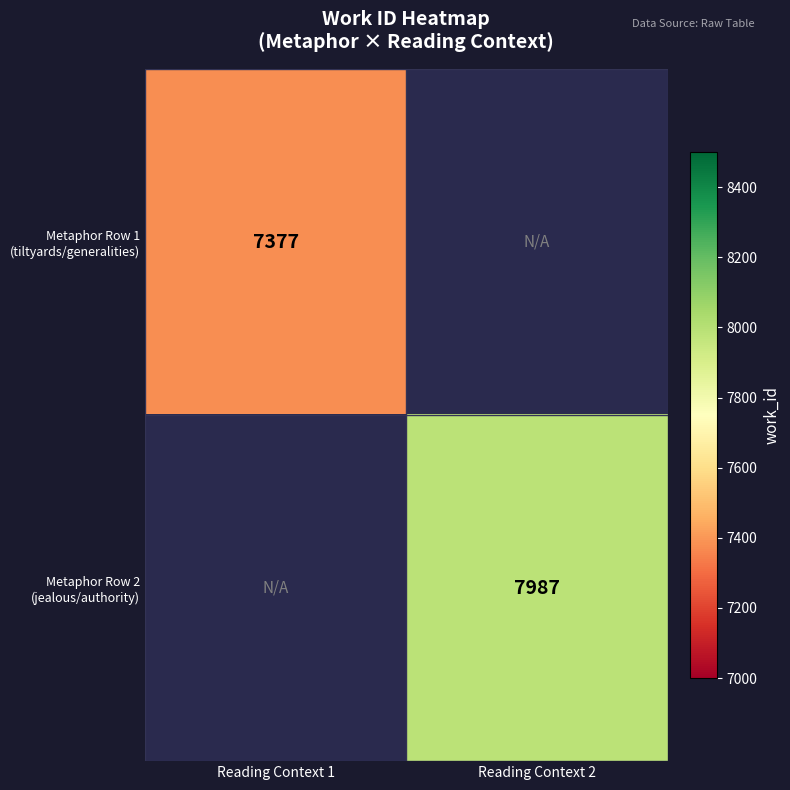

At which label does Metaphor Row 2 (jealous/authority) reach its minimum?

Reading Context 1